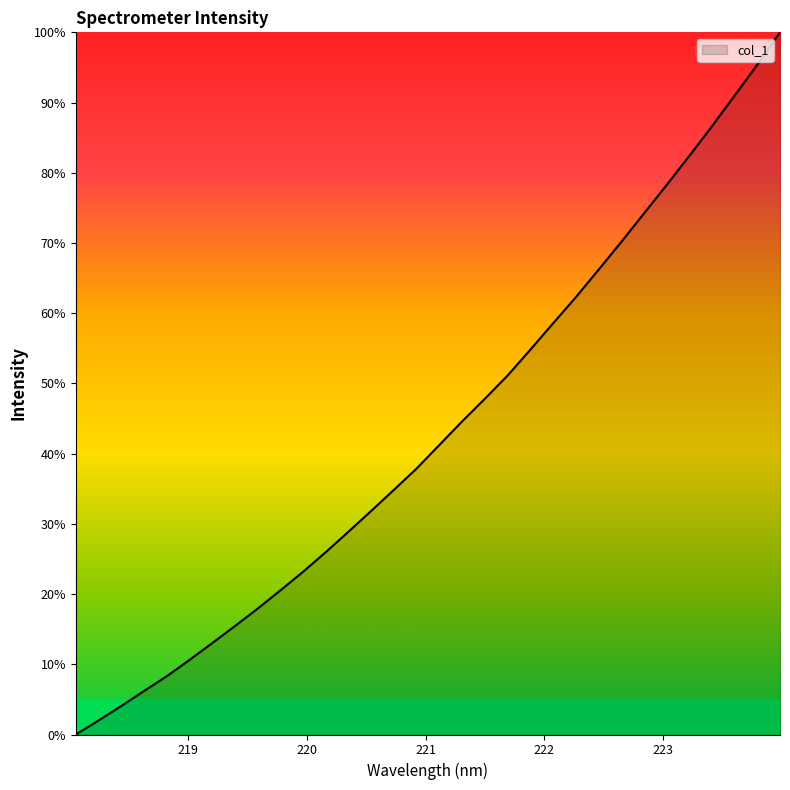

What is the difference between the maximum and minimum values?

100.0